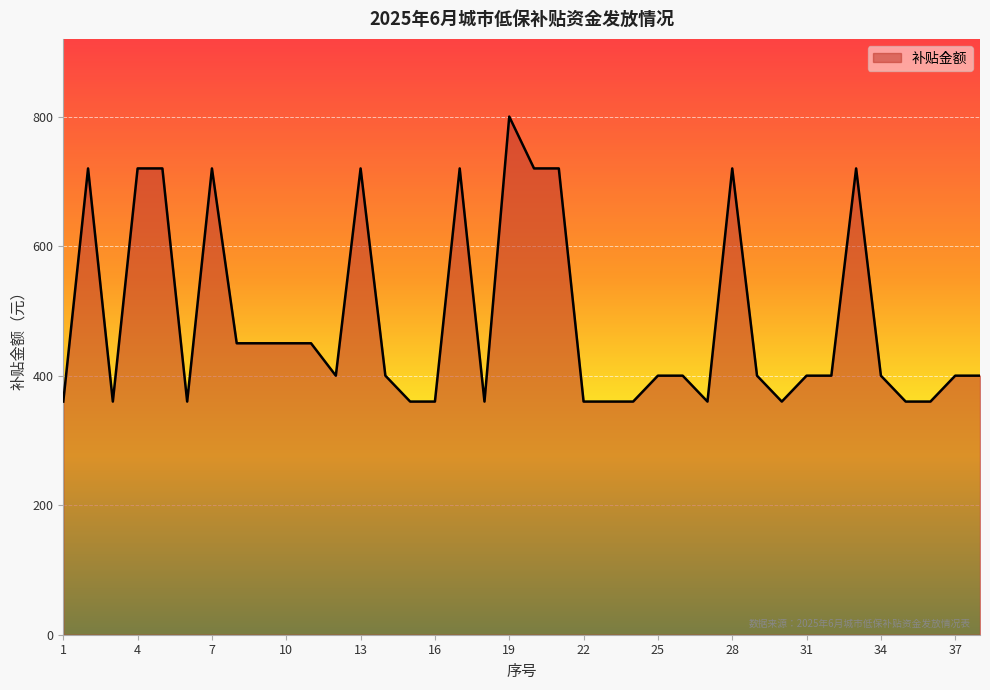

What is the difference between the maximum and minimum values?

440